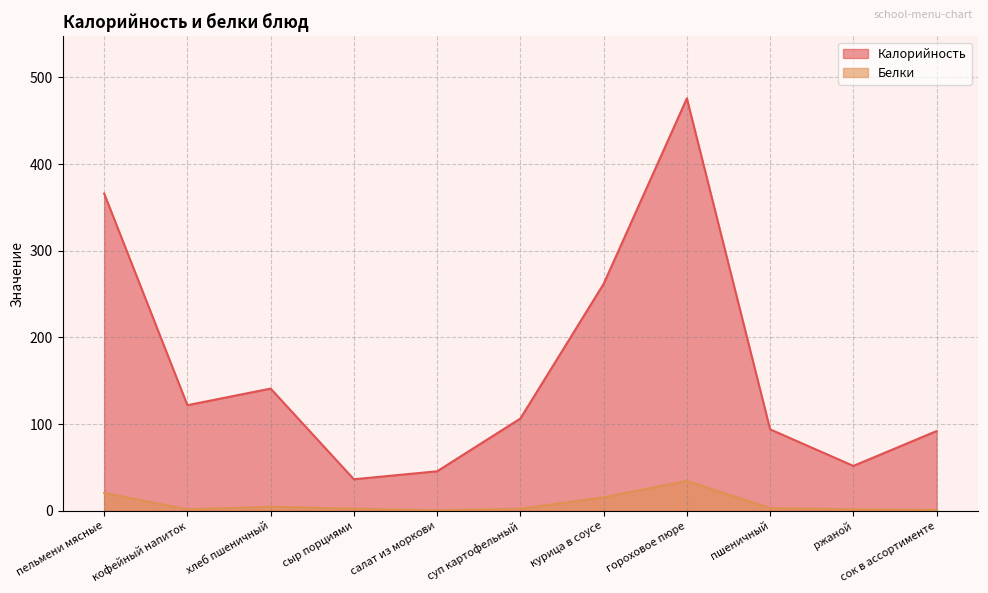

What are all the series names shown in the legend?

Калорийность, Белки